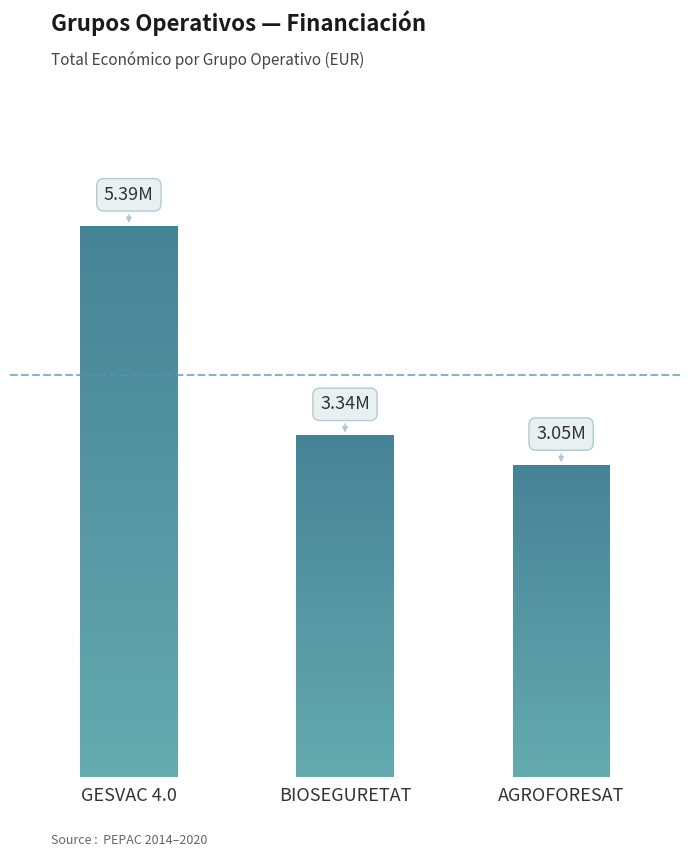

Reading left to right, what are all the values shown in this chart?

5390598	3342252	3051573